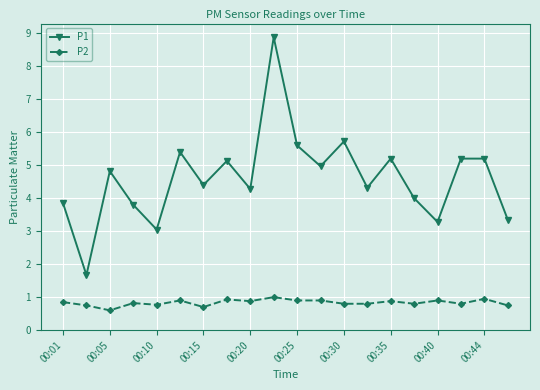

True or false: P2 has more than 2 interior local peaks.

True